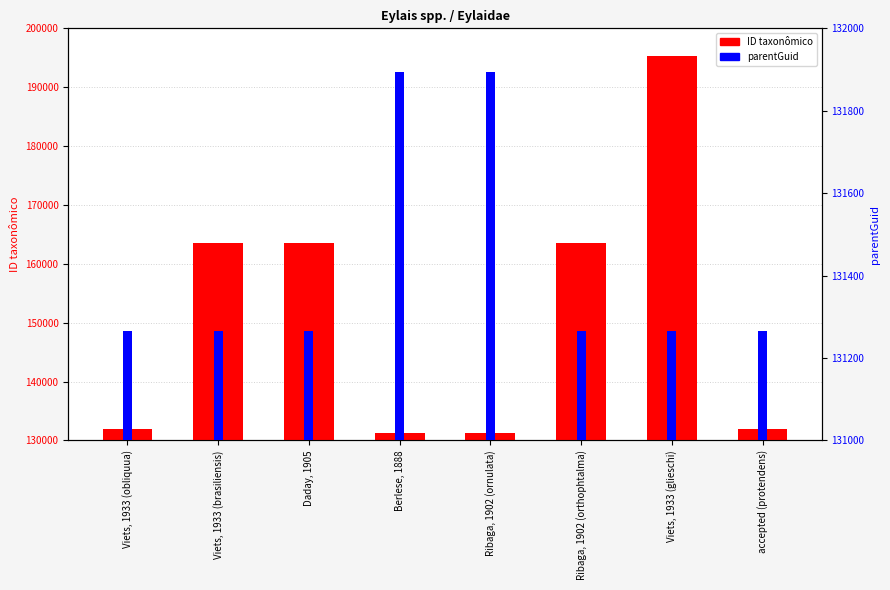

Which category has the highest value across all series?

Viets, 1933 (glieschi)